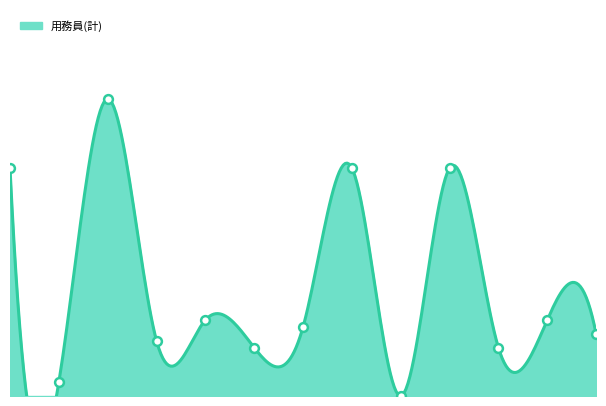

What is the ratio of the value at 能代市 to the value at にかほ市?

0.2